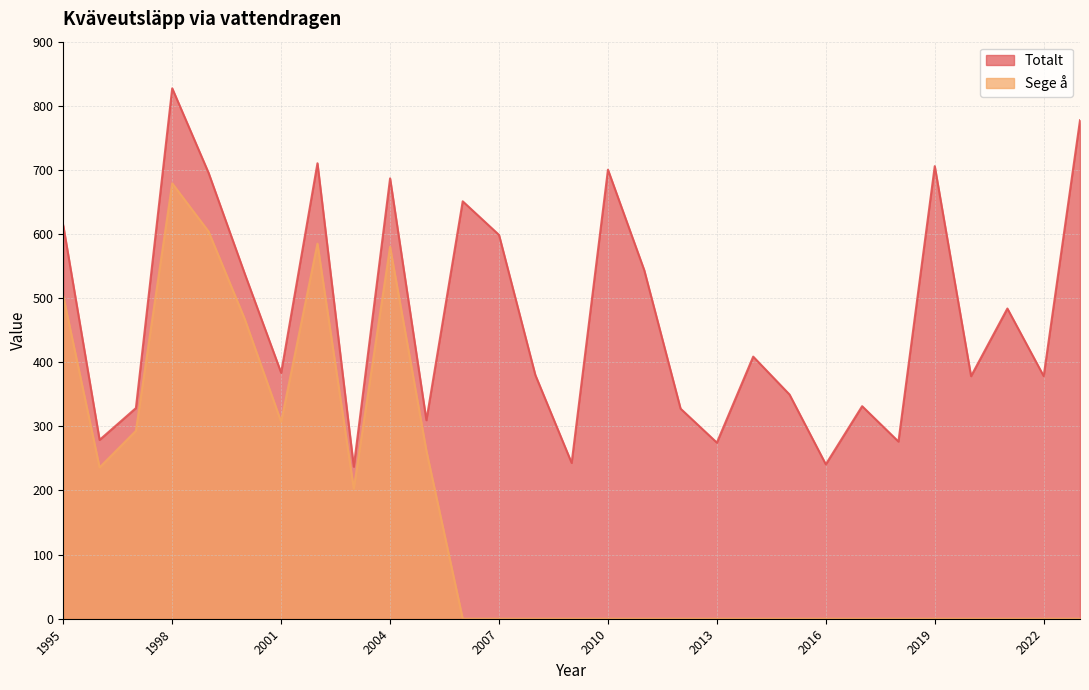

How many series are shown in this chart?

2